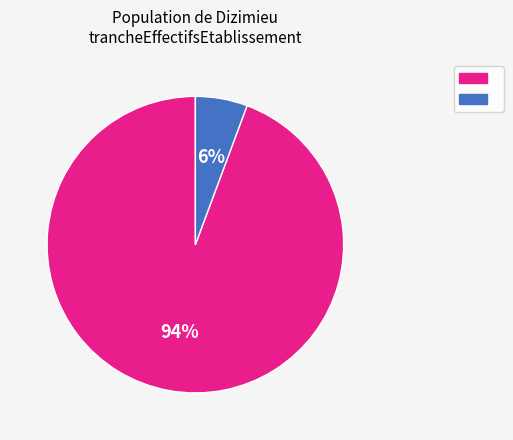

How many slices are in this pie chart?

2